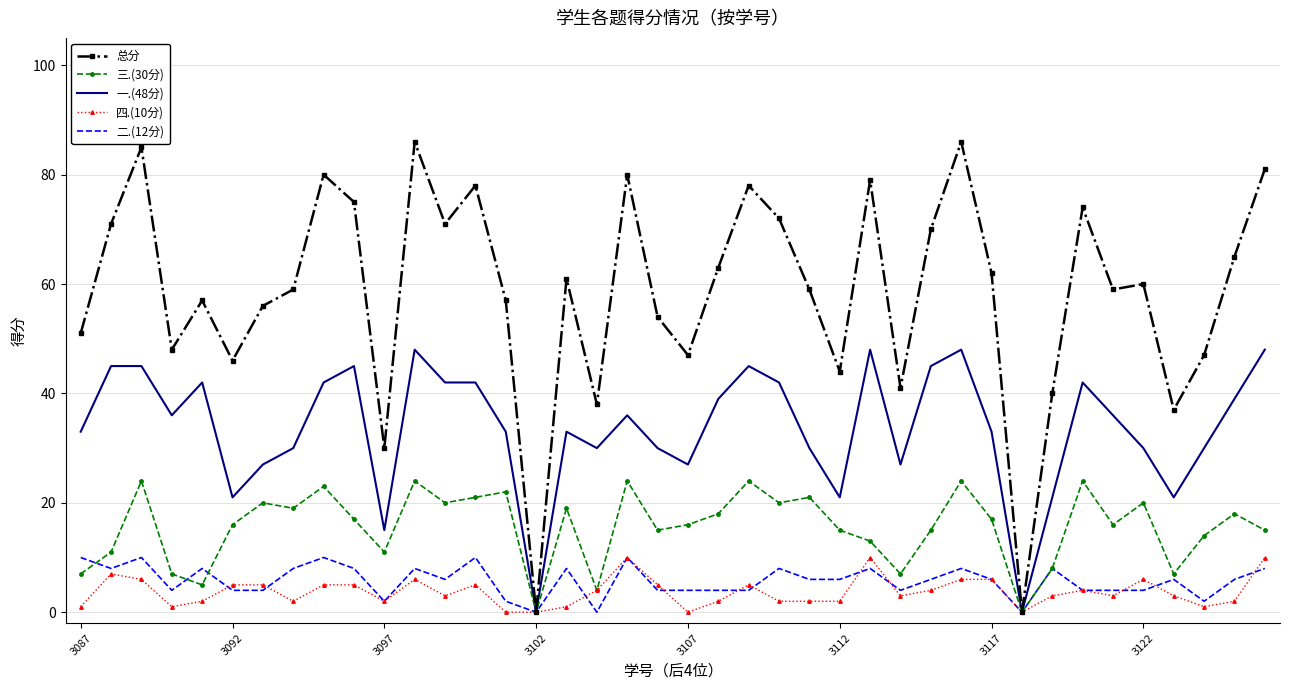

Which series has the largest range (max minus min)?

总分